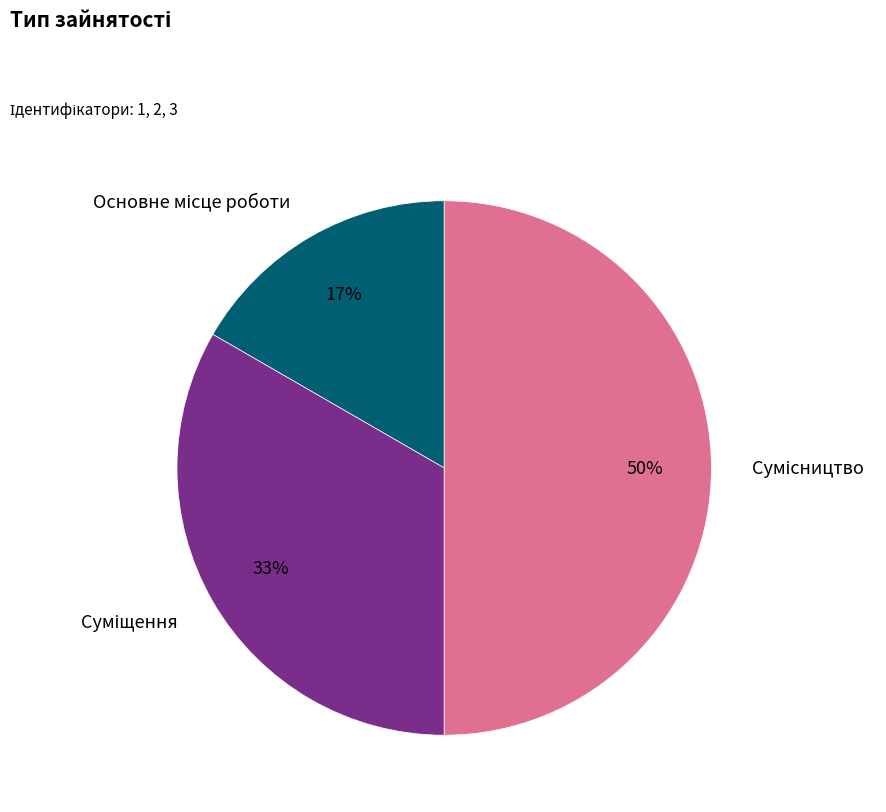

To the nearest percent, what is the average slice percentage?

33%